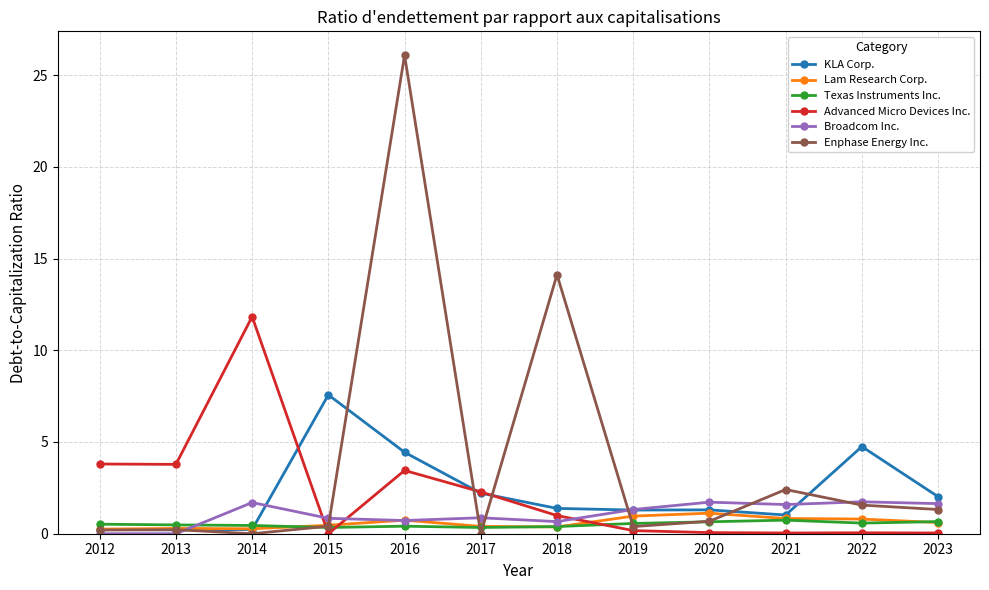

Between 2016 and 2023, which series saw the biggest shift?

Enphase Energy Inc.